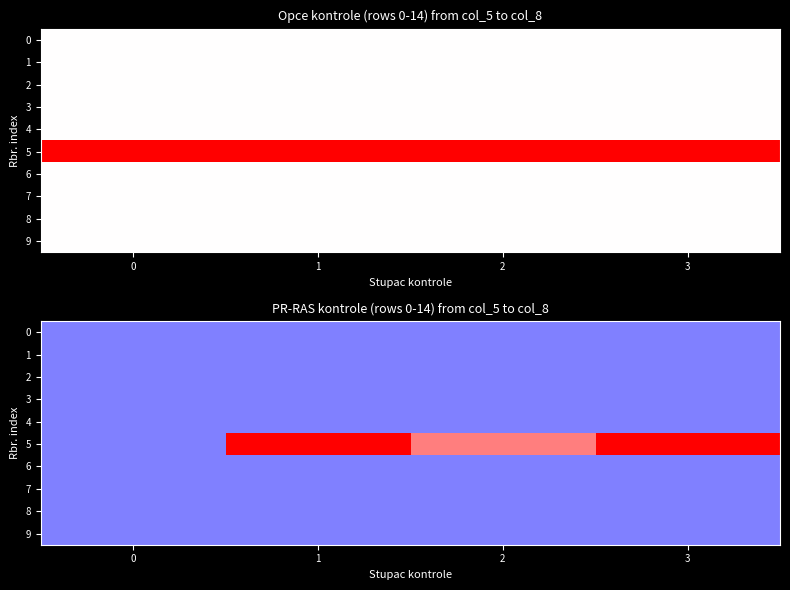

Rank the series at 1 from lowest to highest value.

0, 1, 2, 3, 4, 6, 7, 8, 9, 5